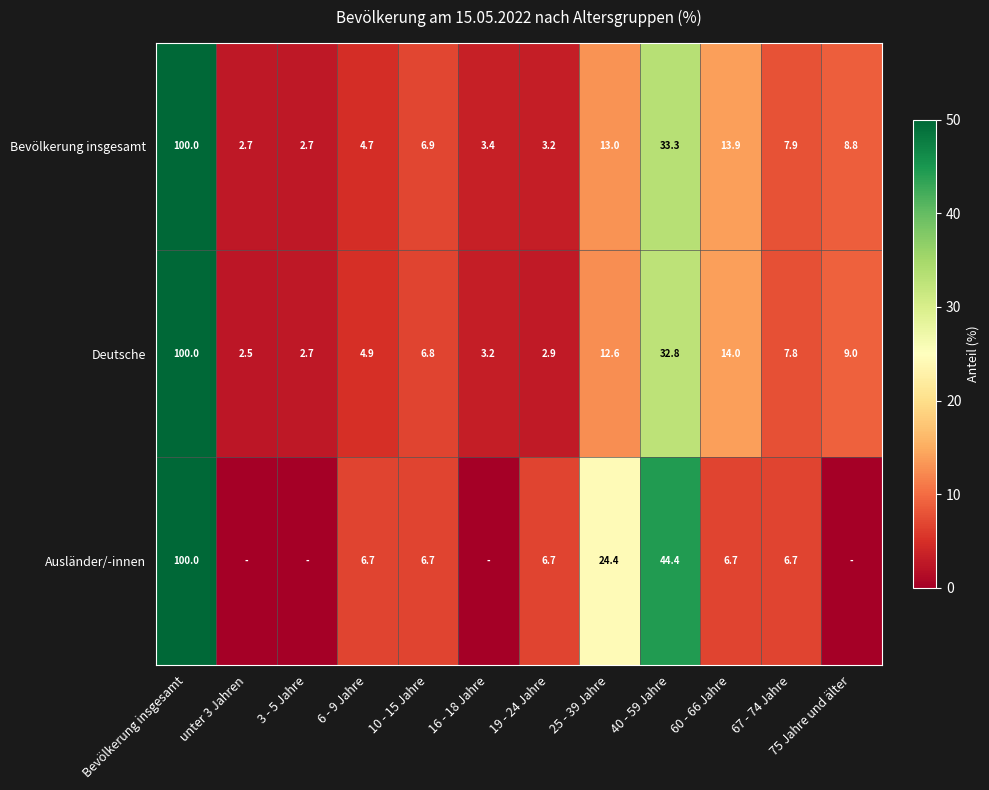

What is the difference between the highest and lowest values at 3 - 5 Jahre?

2.7